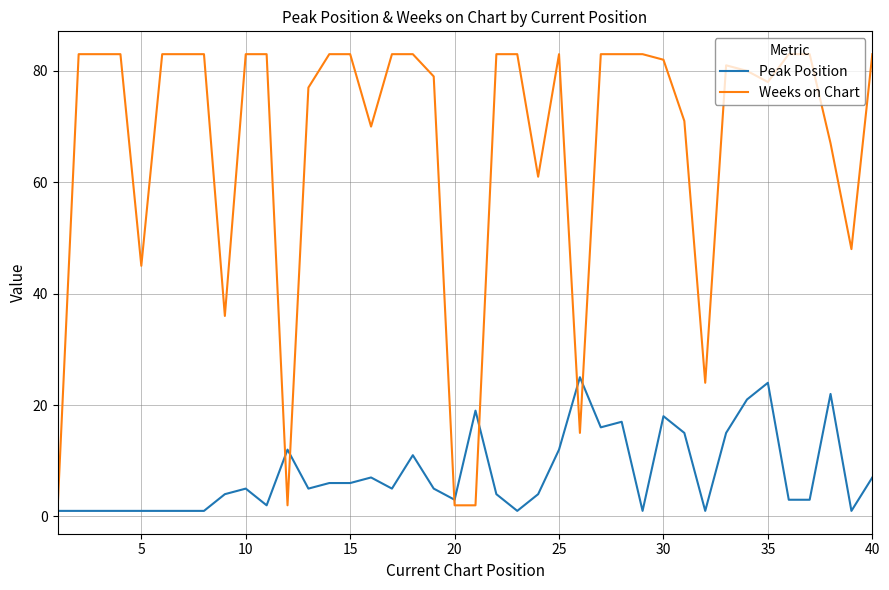

What is the difference between the maximum and minimum values in the Peak Position series?

24